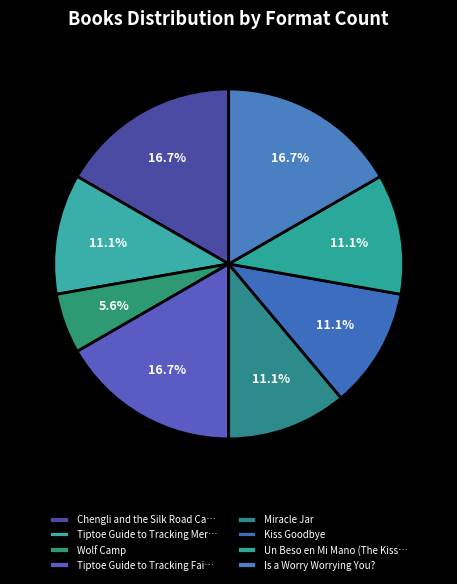

Does Miracle Jar account for over 50% of the chart?

No